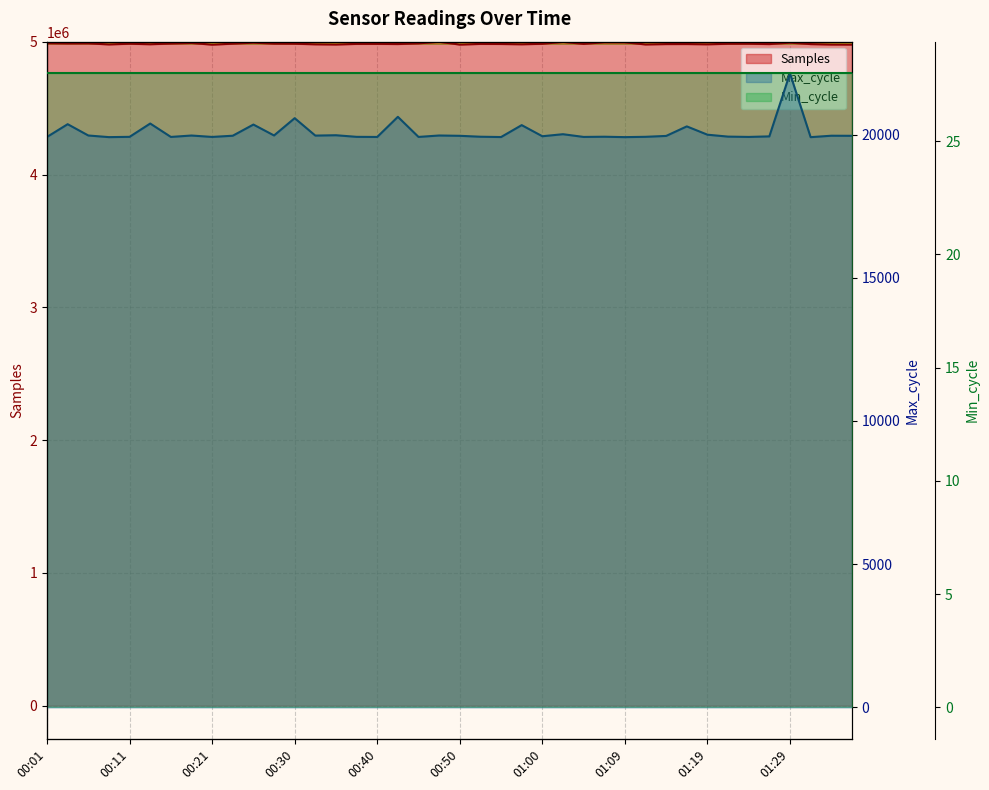

What position from the left is 00:57?

24